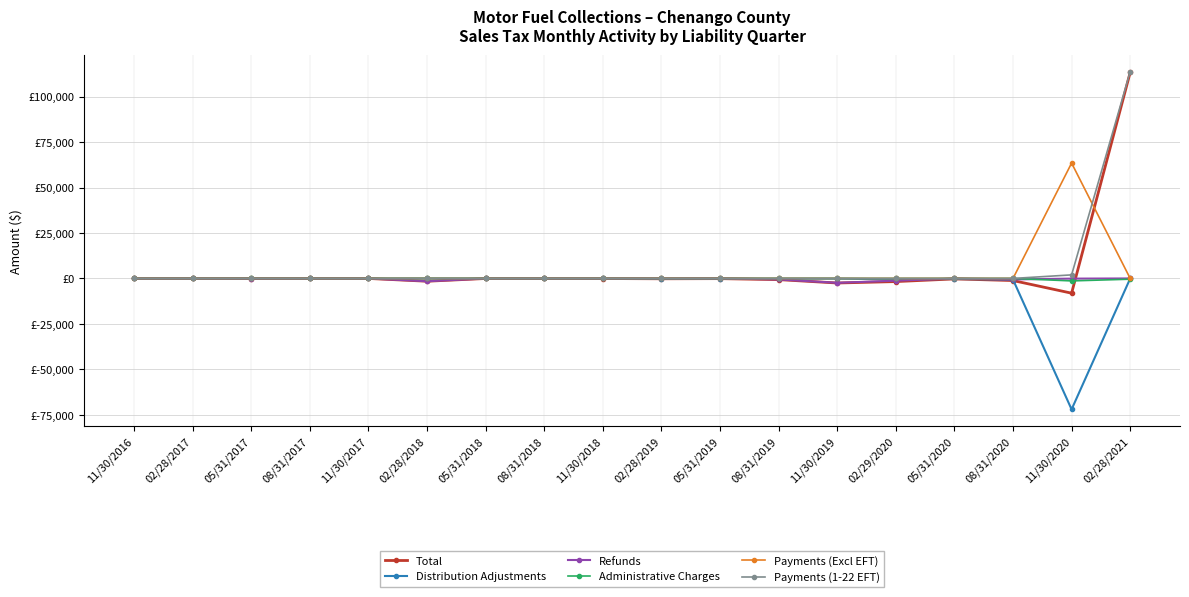

Does the chart have visible grid lines?

Yes